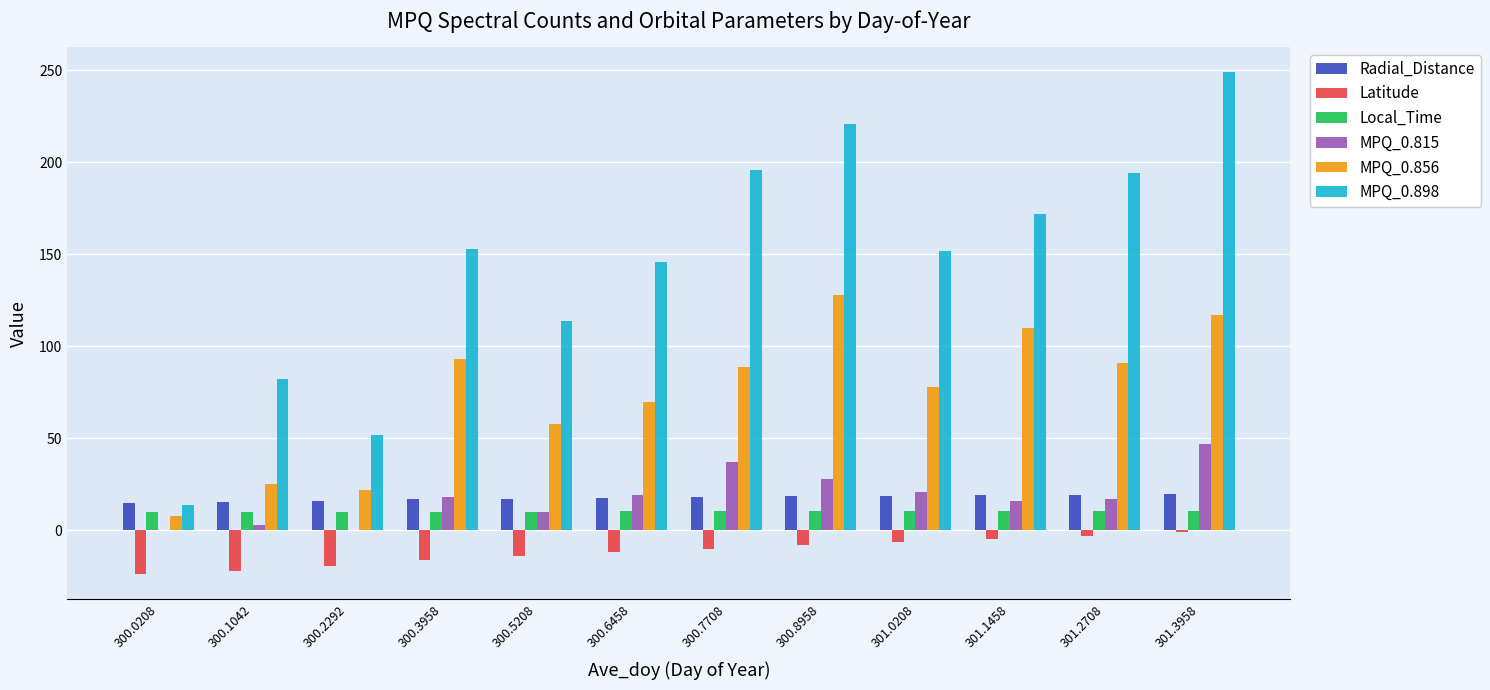

At which category is the sum across all series the highest?

301.3958